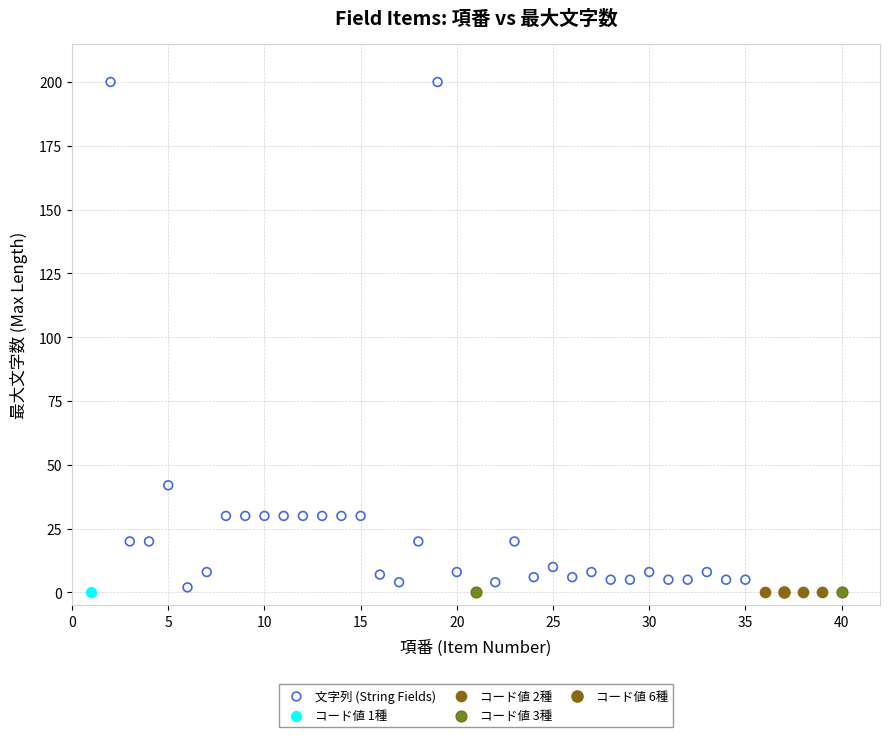

What are all the series names shown in the legend?

文字列 (String Fields), コード値 1種, コード値 2種, コード値 3種, コード値 6種